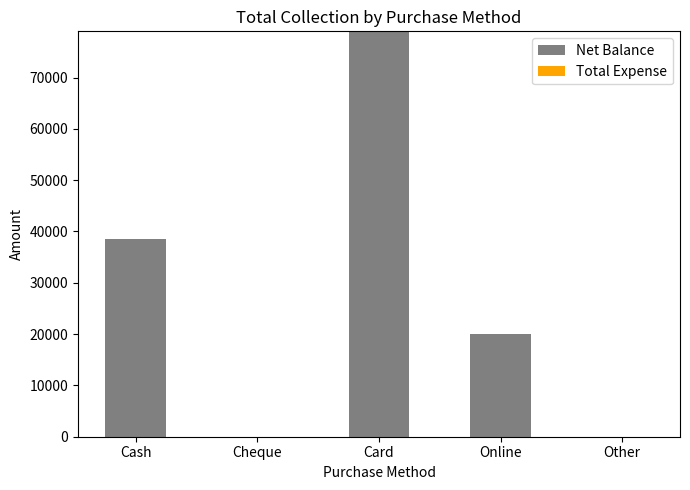

What is the change in value from Cheque to Card?

+79000